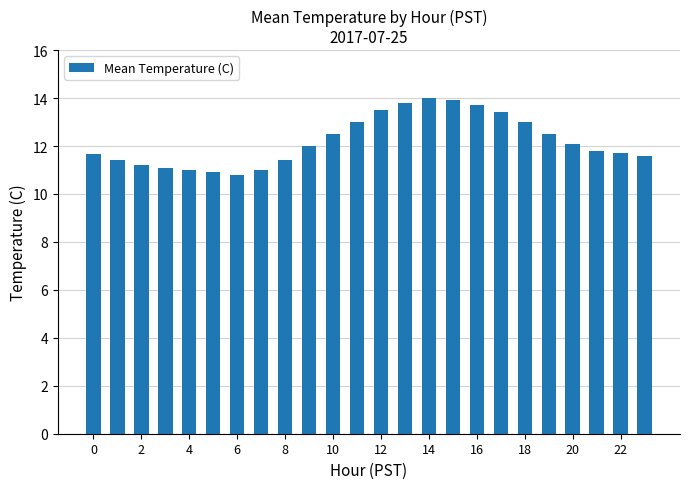

How many bars are there in total?

24